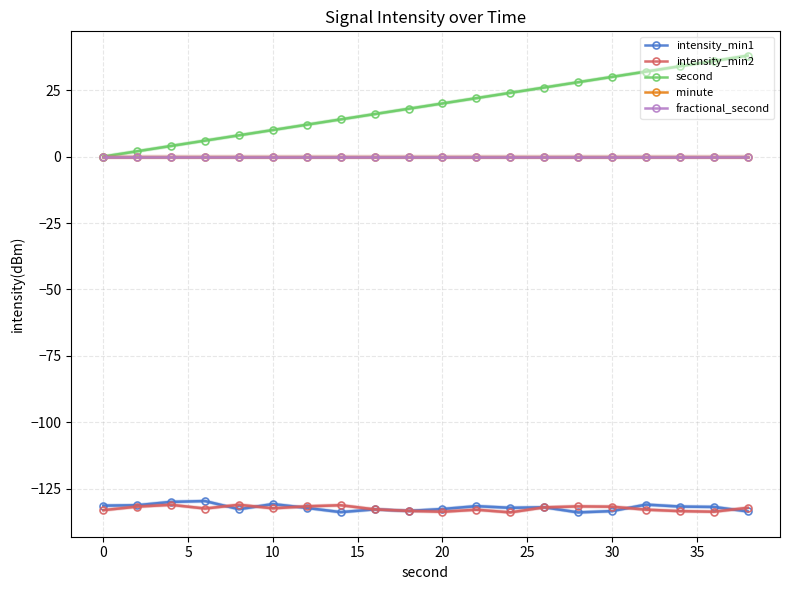

Which series changed the most between 5 and 20?

second